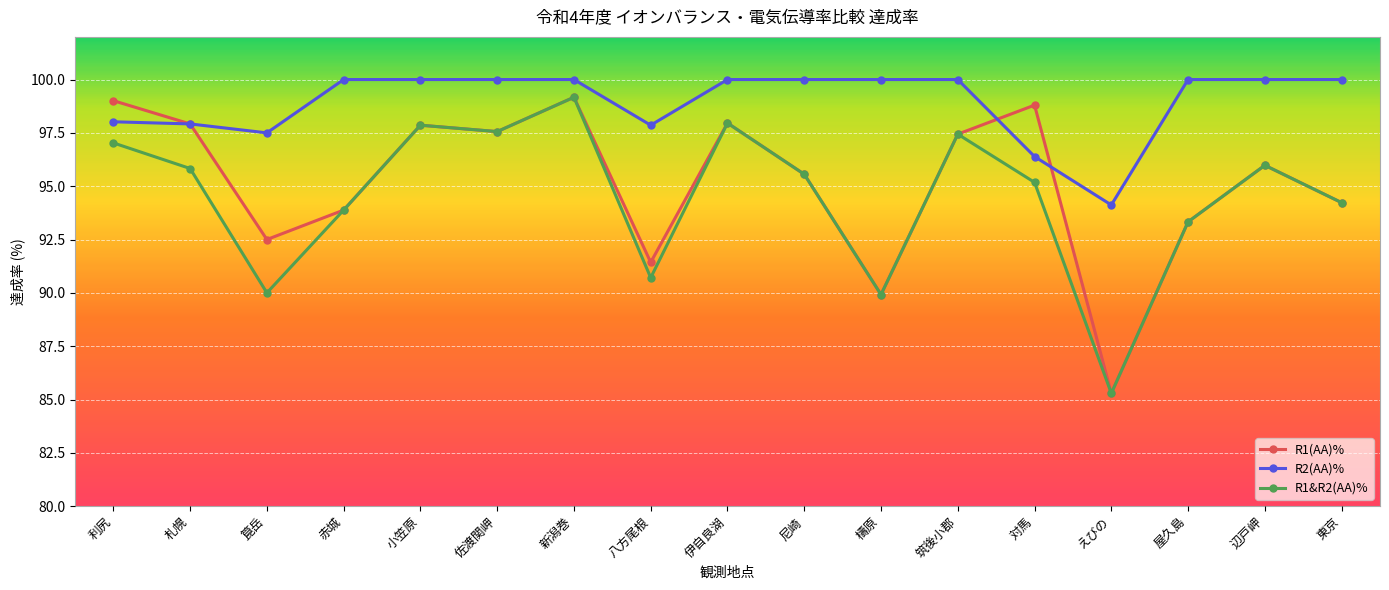

What is the sum of the R2(AA)% values at 尼崎 and 小笠原?

200.0